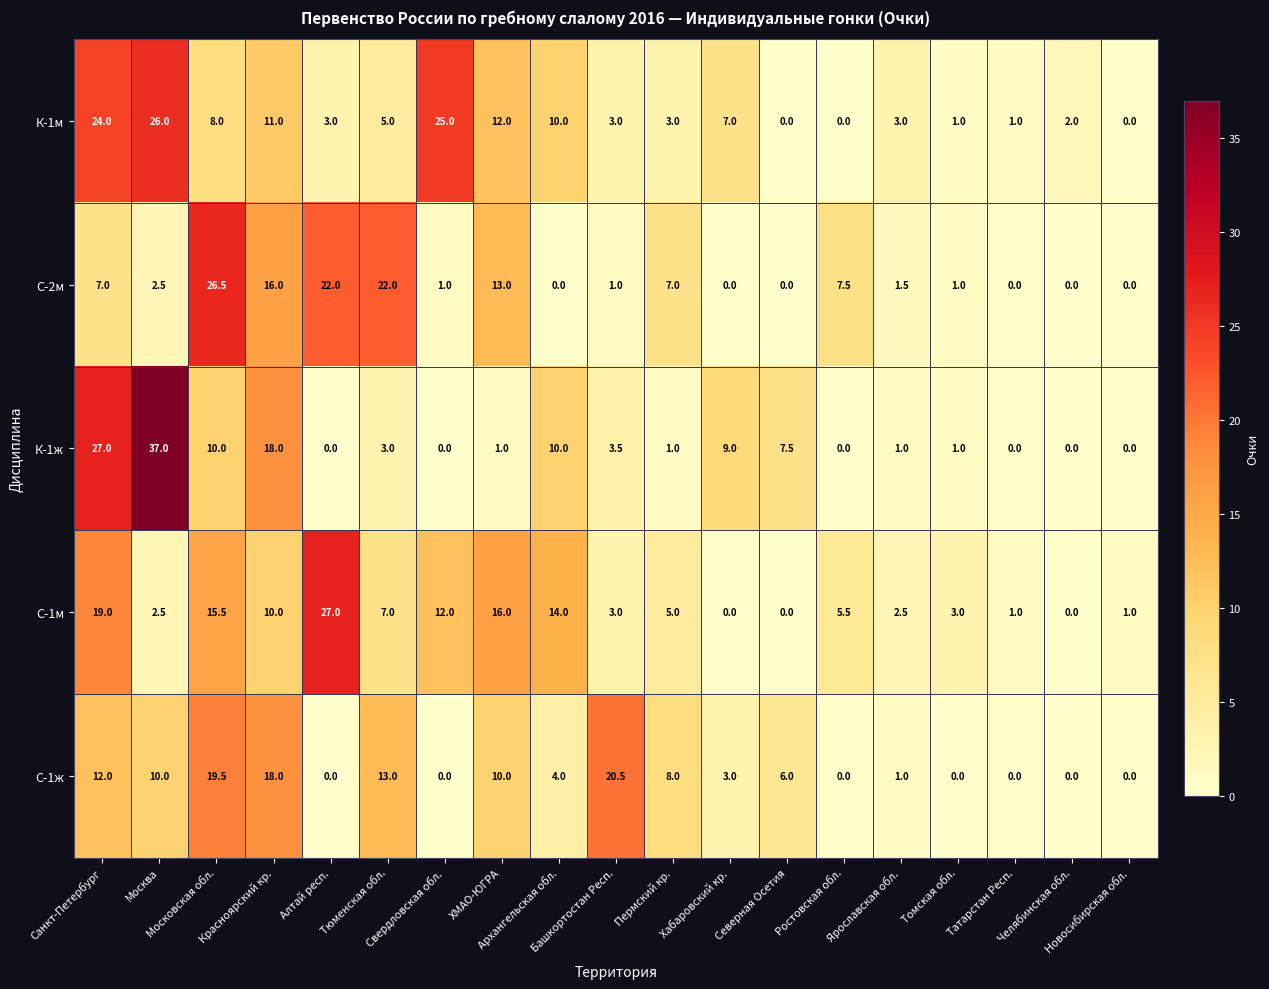

Which series has the largest range (max minus min)?

К-1ж